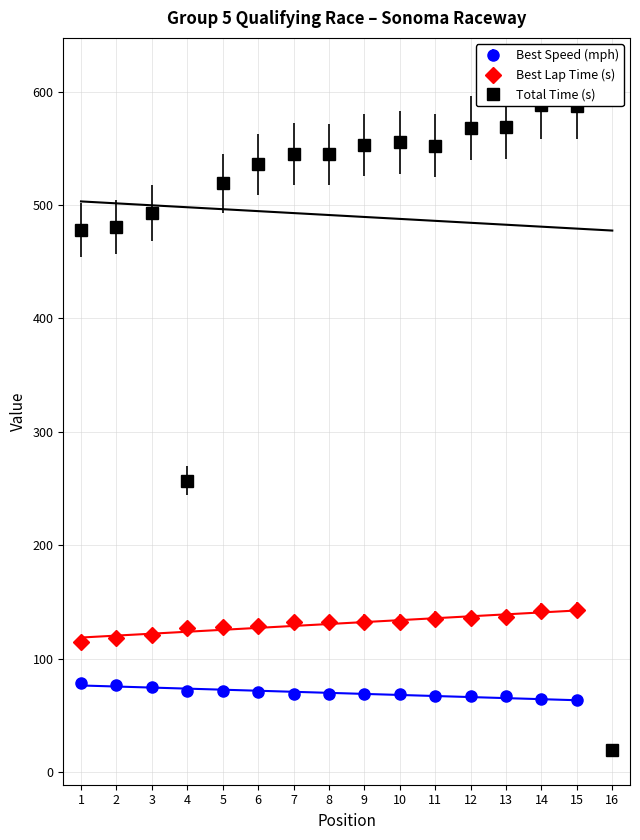

Between 2 and 15, which is larger?

2